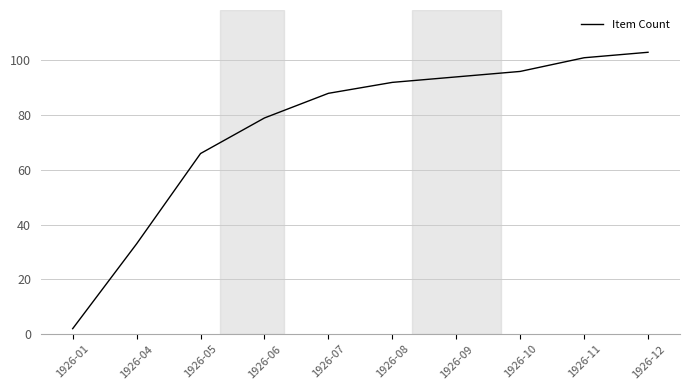

Which has a higher value, 1926-11 or 1926-04?

1926-11